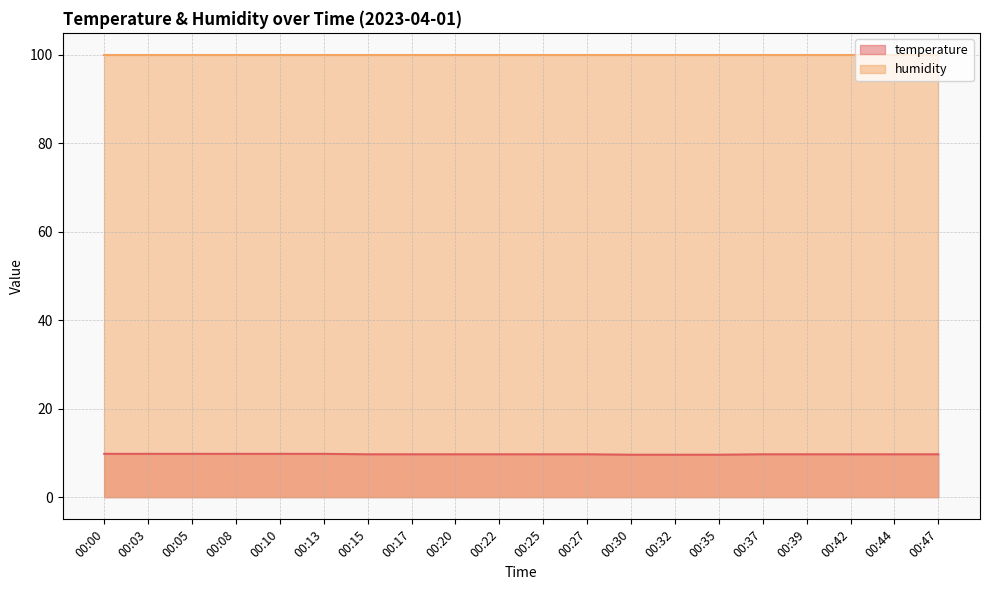

What is the smallest value displayed?

9.6